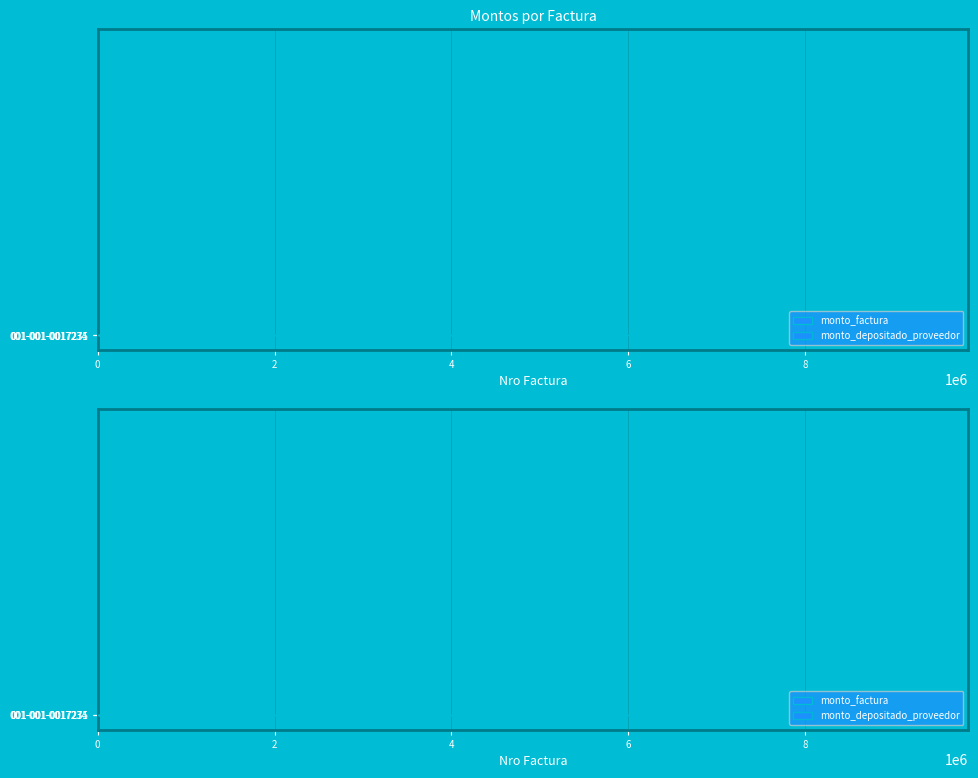

How many values in the monto_depositado_proveedor series are below 4508605?

1